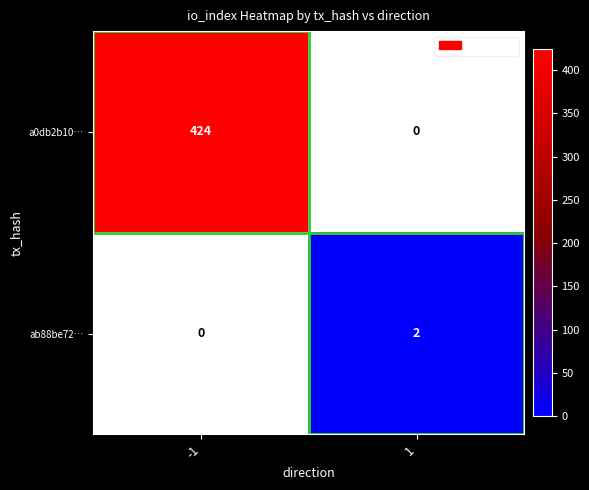

Which series has the largest total across all categories?

a0db2b10…